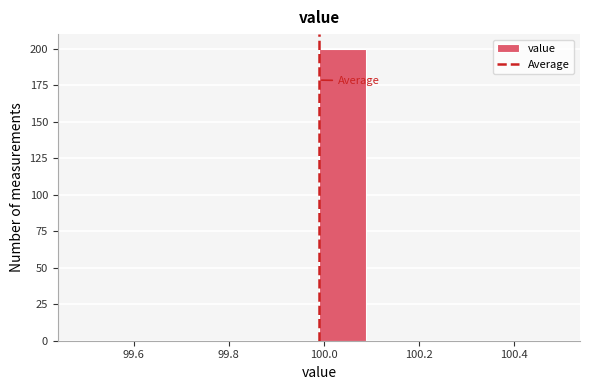

Reading left to right, transcribe this chart: for each bar, give the range it covers on the x-axis and its height. Neither the bar edges nor the heights are printed on the chart, so give them approximately, as read against the axes.

99.49 to 99.59: 0
99.59 to 99.69: 0
99.69 to 99.79: 0
99.79 to 99.89: 0
99.89 to 99.99: 0
99.99 to 100.09: 200
100.09 to 100.19: 0
100.19 to 100.29: 0
100.29 to 100.39: 0
100.39 to 100.49: 0